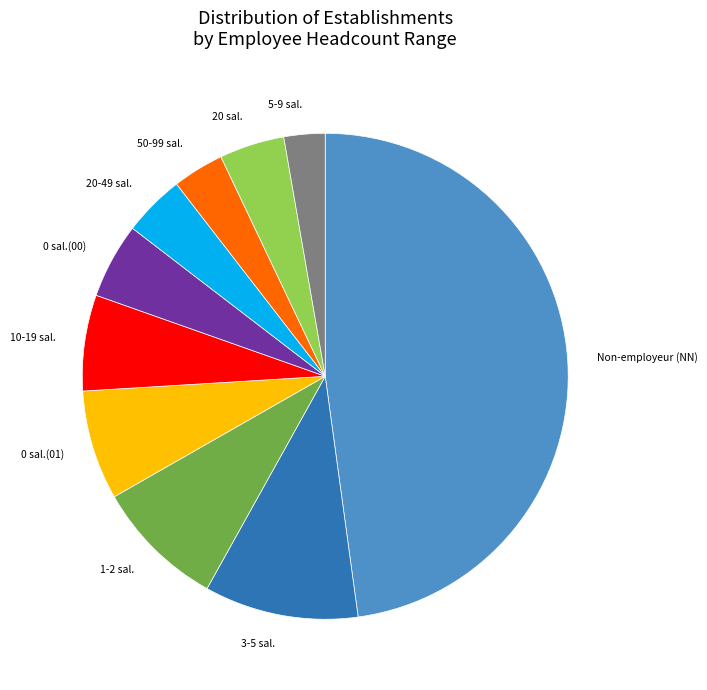

The 10-19 sal. slice represents 6% of the pie. True or false?

True